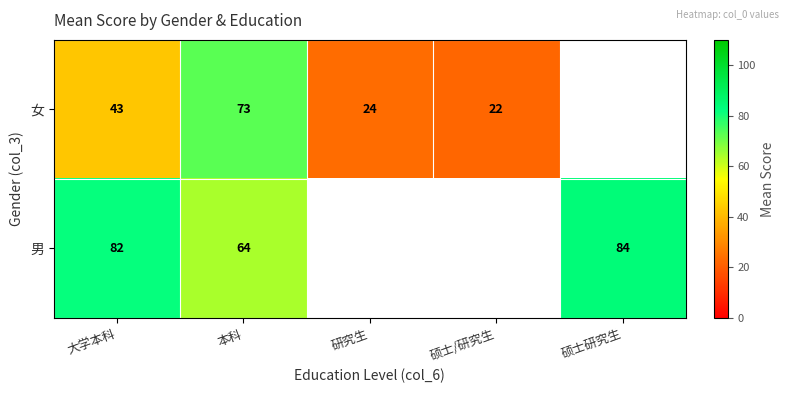

Which category has the highest value across all series?

硕士研究生